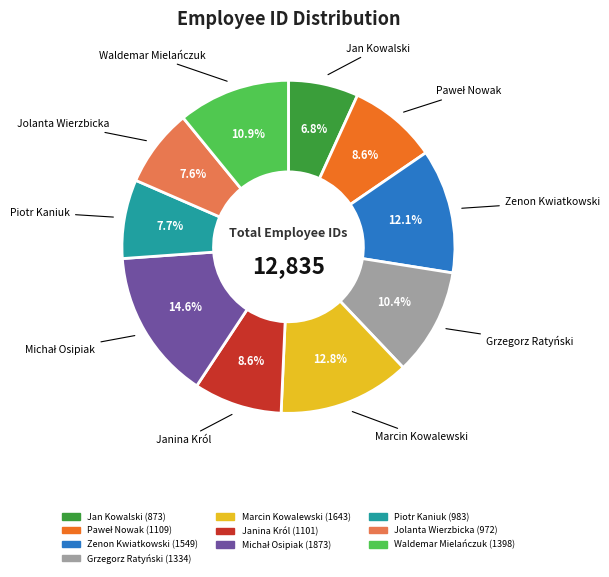

Which slice is the smallest?

Jan Kowalski